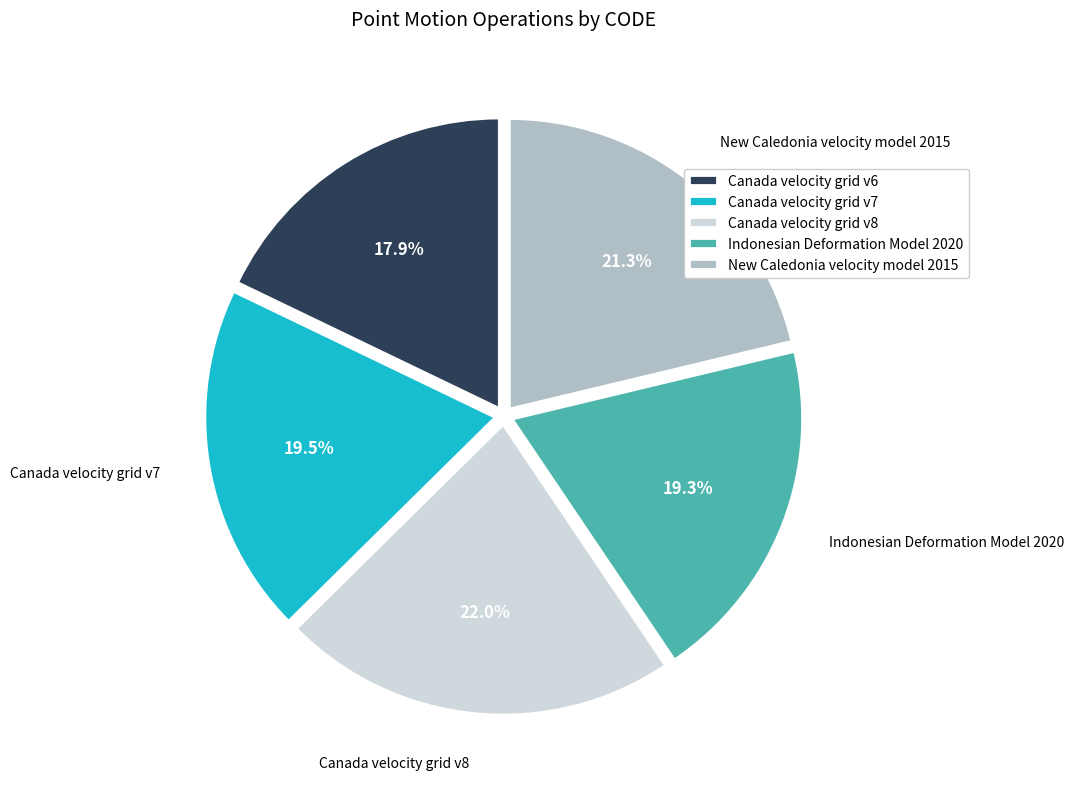

Does any single category account for the majority?

No